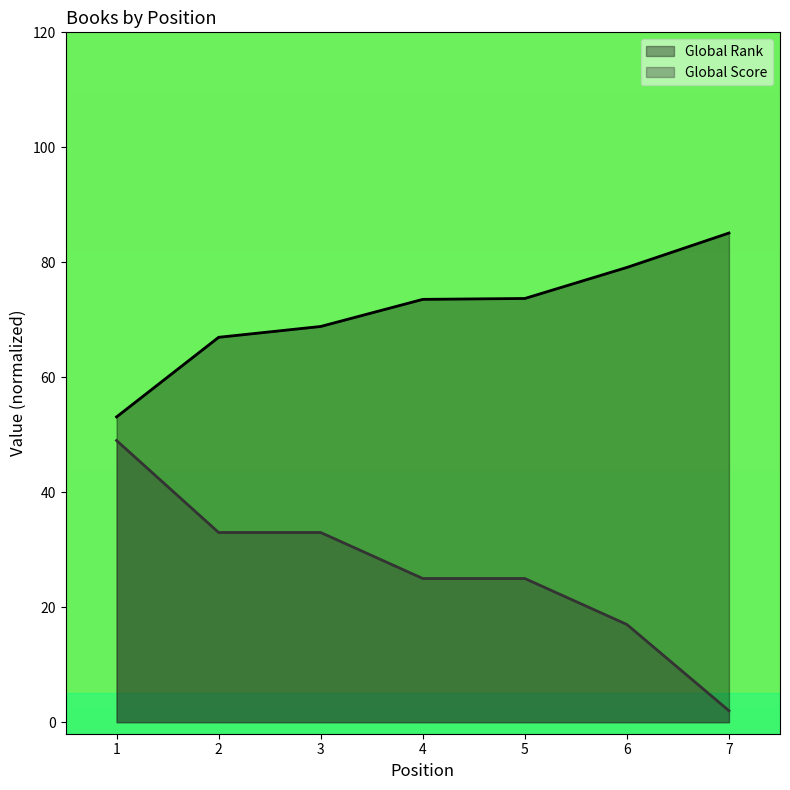

Count the Global Score values in the range 17 to 33.

5